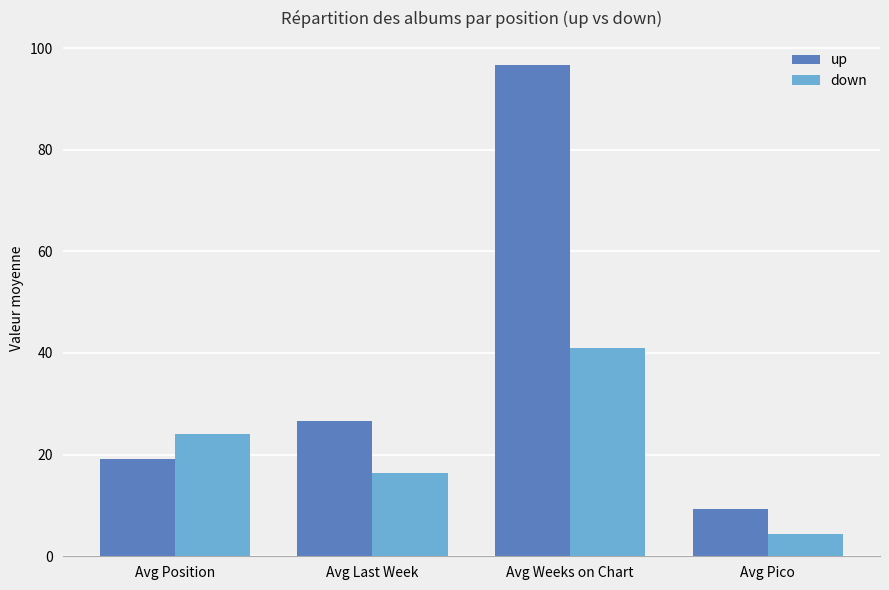

True or false: up has a value of 167.5 at Avg Weeks on Chart.

False